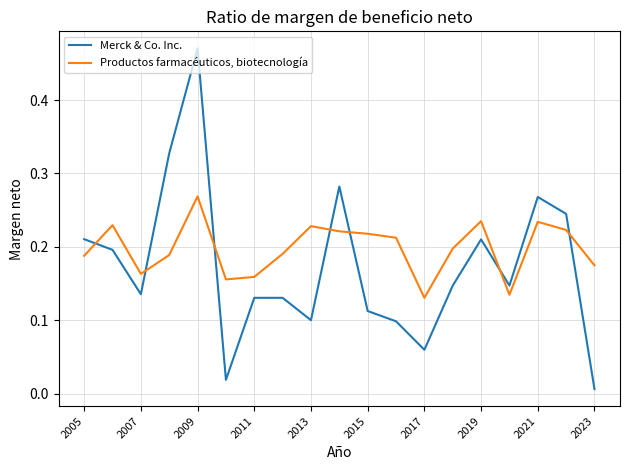

True or false: Productos farmacéuticos, biotecnología and Merck & Co. Inc. intersect in this chart.

True